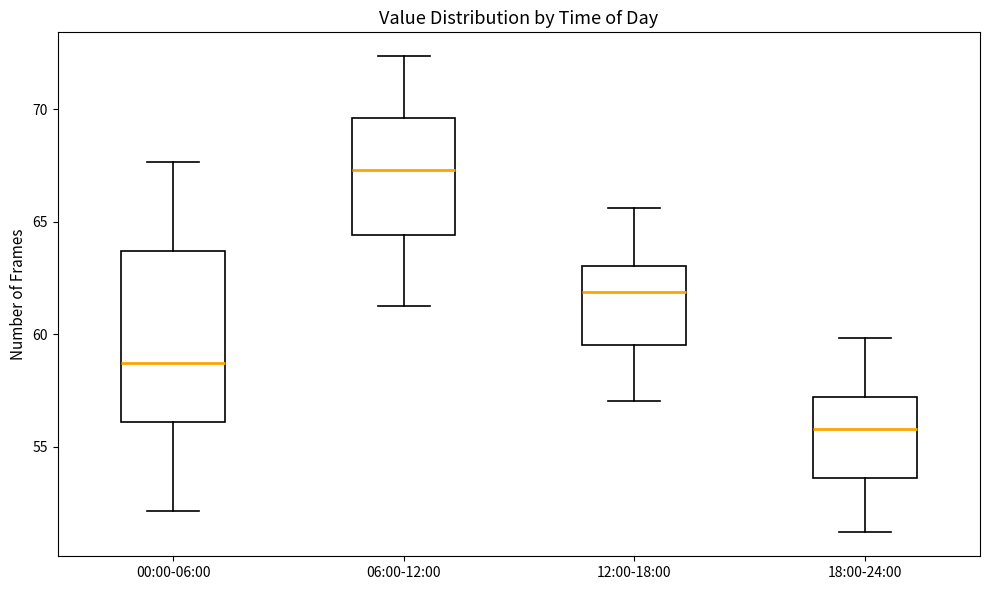

Reading left to right, read every box against the y-axis: the position of its median line, the range the box covers, and the ends of its whiskers. The values are not printed on the chart, so give them approximately, as read against the axis.

00:00-06:00: median 58.5, box 56.0 to 63.5, whiskers 52.0 to 67.5
06:00-12:00: median 67.5, box 64.5 to 69.5, whiskers 61.5 to 72.5
12:00-18:00: median 62.0, box 59.5 to 63.0, whiskers 57.0 to 65.5
18:00-24:00: median 56.0, box 53.5 to 57.0, whiskers 51.0 to 60.0